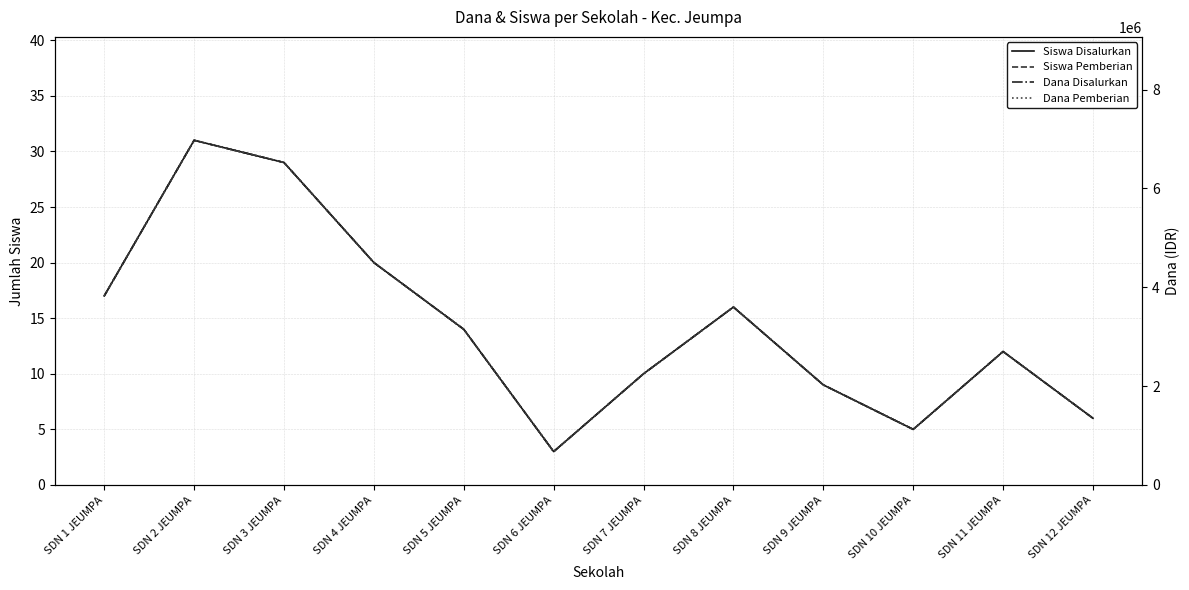

Reading right to left, transcribe all the data shown in this chart.

Siswa Disalurkan: SDN 12 JEUMPA=6	SDN 11 JEUMPA=12	SDN 10 JEUMPA=5	SDN 9 JEUMPA=9	SDN 8 JEUMPA=16	SDN 7 JEUMPA=10	SDN 6 JEUMPA=3	SDN 5 JEUMPA=14	SDN 4 JEUMPA=20	SDN 3 JEUMPA=29	SDN 2 JEUMPA=31	SDN 1 JEUMPA=17
Siswa Pemberian: SDN 12 JEUMPA=6	SDN 11 JEUMPA=12	SDN 10 JEUMPA=5	SDN 9 JEUMPA=9	SDN 8 JEUMPA=16	SDN 7 JEUMPA=10	SDN 6 JEUMPA=3	SDN 5 JEUMPA=14	SDN 4 JEUMPA=20	SDN 3 JEUMPA=29	SDN 2 JEUMPA=31	SDN 1 JEUMPA=17
Dana Disalurkan: SDN 12 JEUMPA=1350000	SDN 11 JEUMPA=2700000	SDN 10 JEUMPA=1125000	SDN 9 JEUMPA=2025000	SDN 8 JEUMPA=3600000	SDN 7 JEUMPA=2250000	SDN 6 JEUMPA=675000	SDN 5 JEUMPA=3150000	SDN 4 JEUMPA=4500000	SDN 3 JEUMPA=6525000	SDN 2 JEUMPA=6975000	SDN 1 JEUMPA=3825000
Dana Pemberian: SDN 12 JEUMPA=1350000	SDN 11 JEUMPA=2700000	SDN 10 JEUMPA=1125000	SDN 9 JEUMPA=2025000	SDN 8 JEUMPA=3600000	SDN 7 JEUMPA=2250000	SDN 6 JEUMPA=675000	SDN 5 JEUMPA=3150000	SDN 4 JEUMPA=4500000	SDN 3 JEUMPA=6525000	SDN 2 JEUMPA=6975000	SDN 1 JEUMPA=3825000